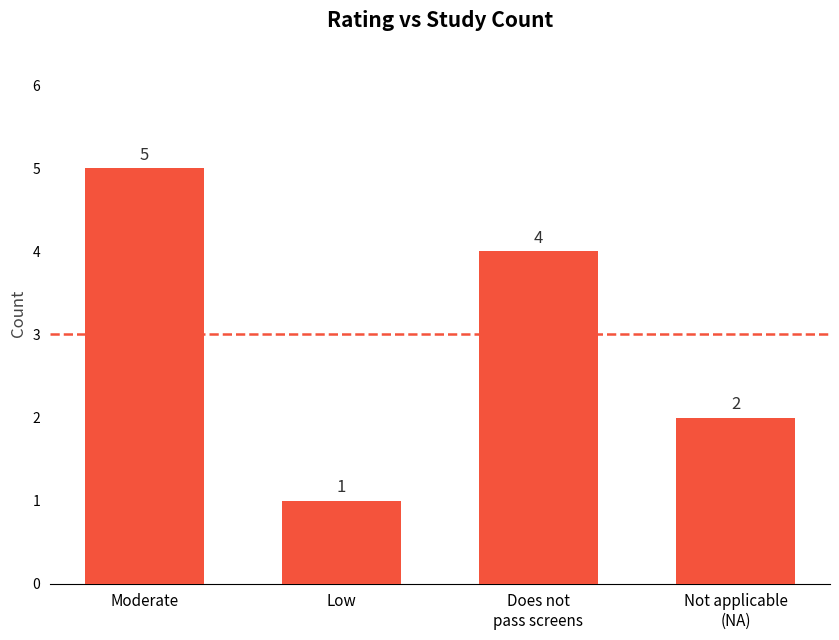

Count the values in the range 2 to 5.

3